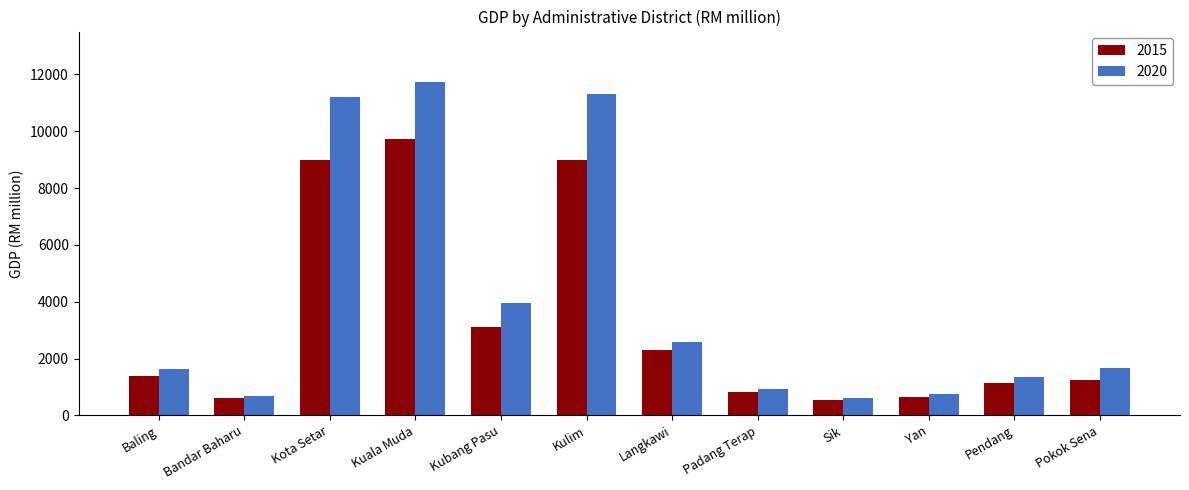

At which label is 2015 closest to 5137?

Kubang Pasu